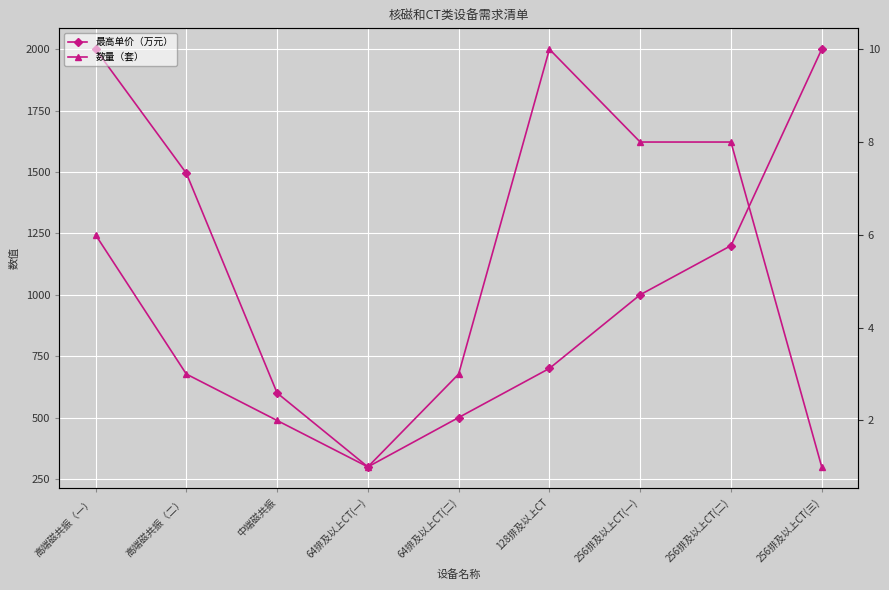

What is the sum of the 数量（套） values at 64排及以上CT(二) and 高端磁共振（二）?

6